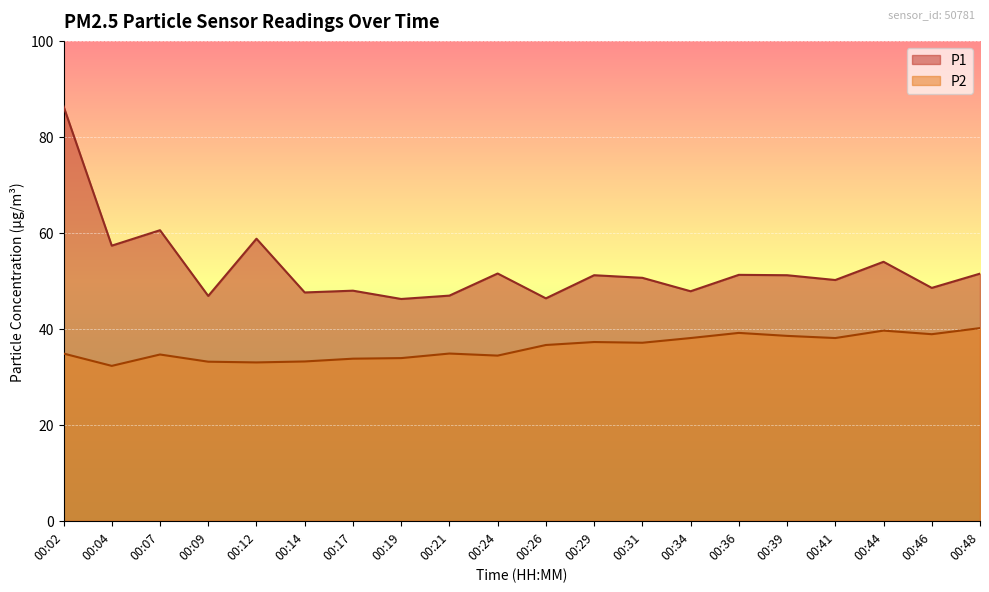

How many distinct data groups are displayed?

2